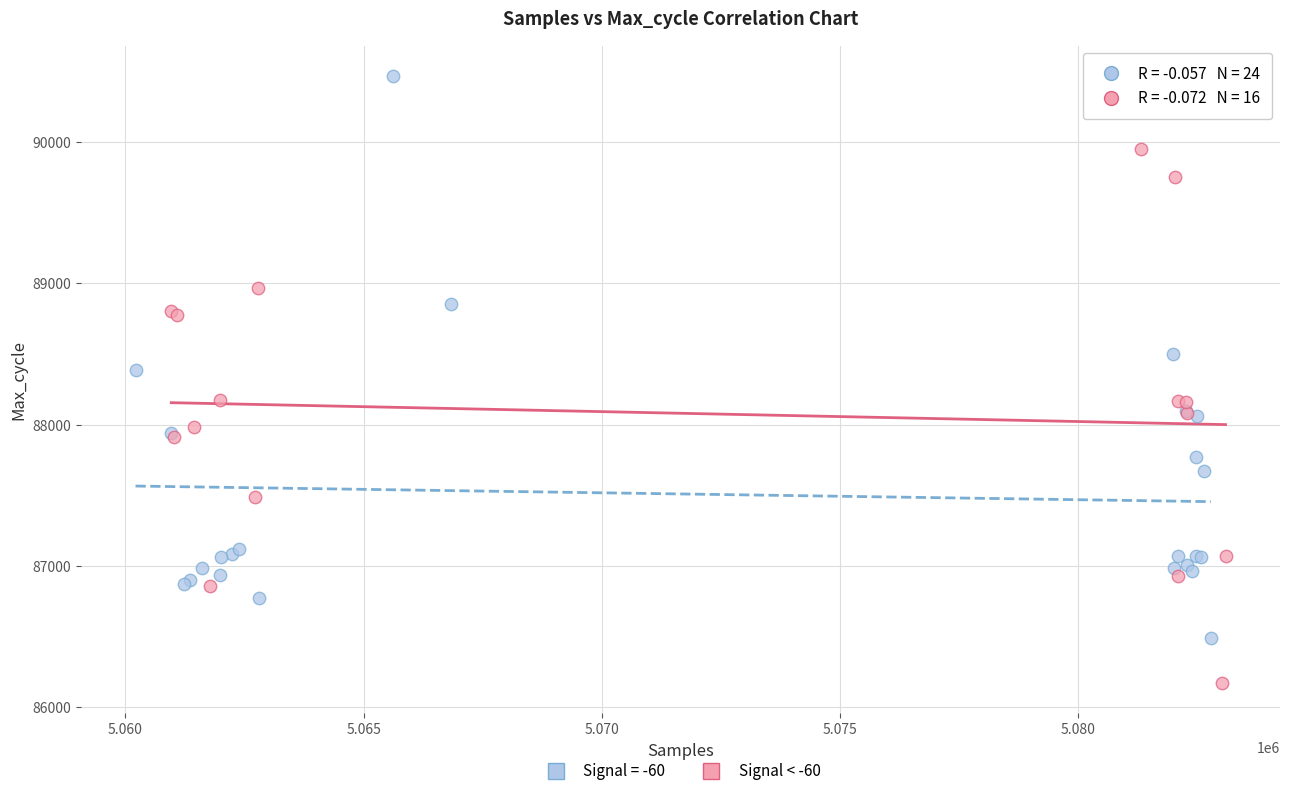

Which series contains the lowest Y value?

Signal < -60